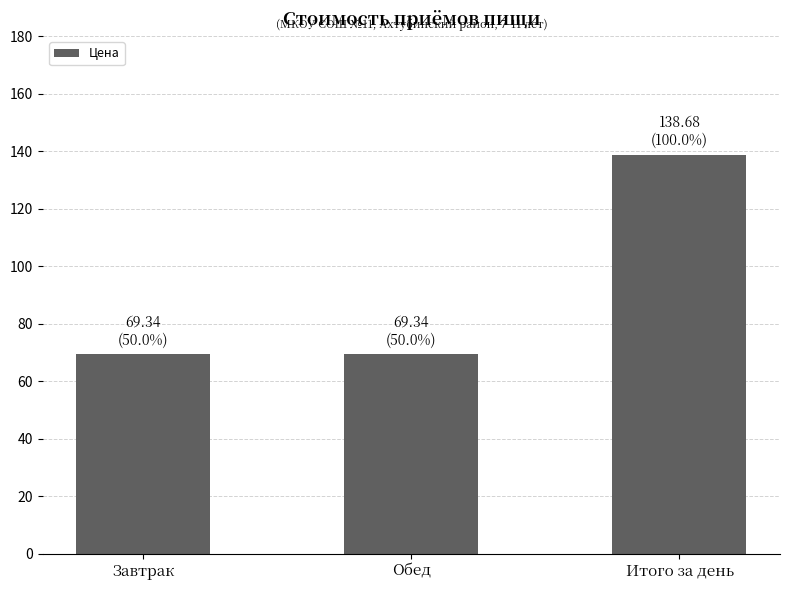

What is the ratio of the value at Завтрак to the value at Обед?

1.0